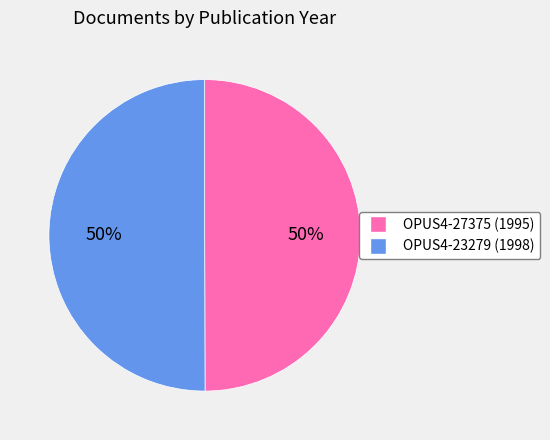

What percentage is the OPUS4-23279 slice, to the nearest percent?

50%